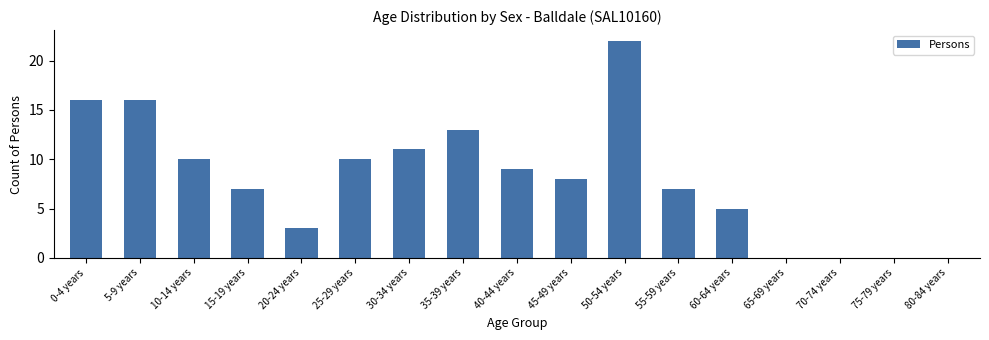

What is the sum of the values at 25-29 years and 20-24 years?

13